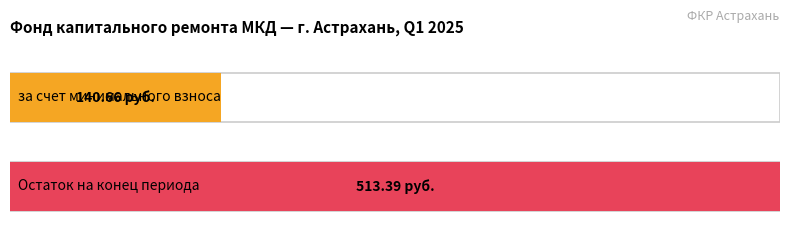

The за счет минимального взноса series shows -909.6 at Остаток на конец. True or false?

False